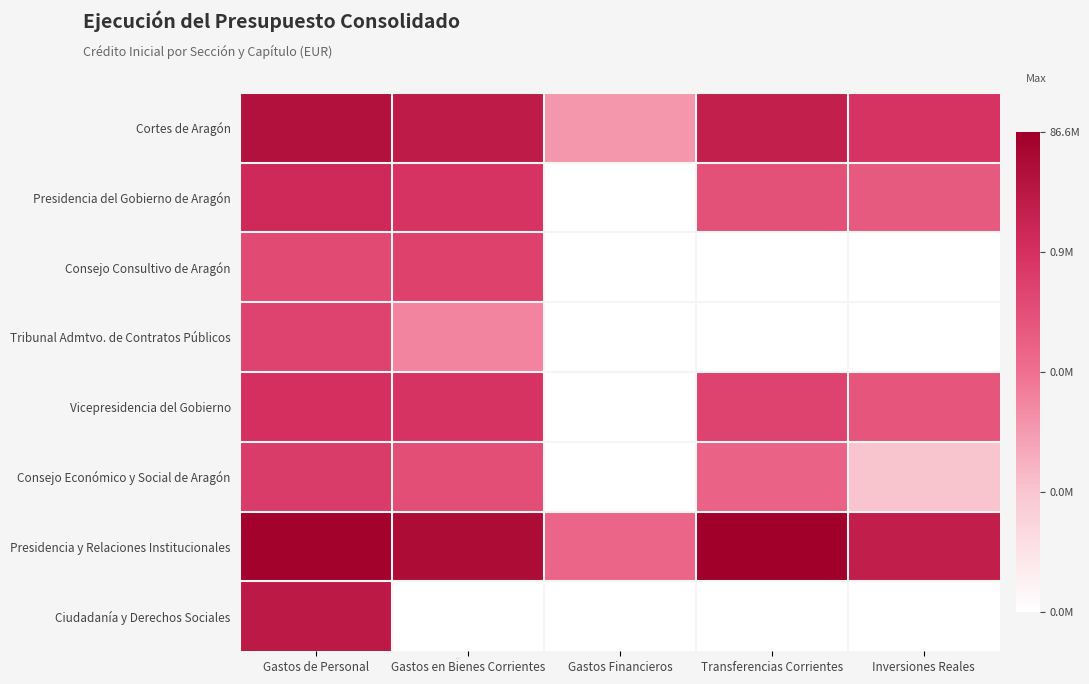

Which has a higher value, Gastos Financieros or Transferencias Corrientes?

Transferencias Corrientes